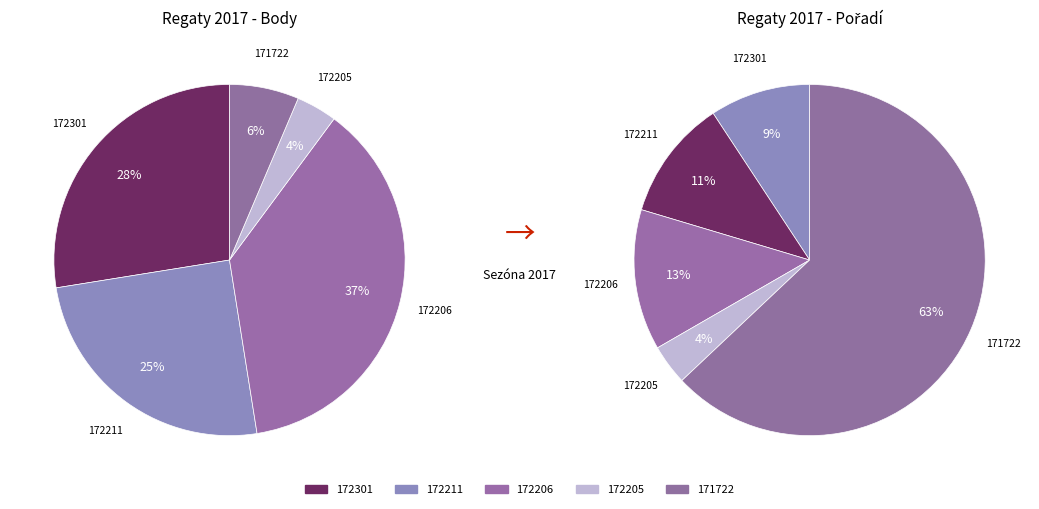

Does any single category account for the majority?

No